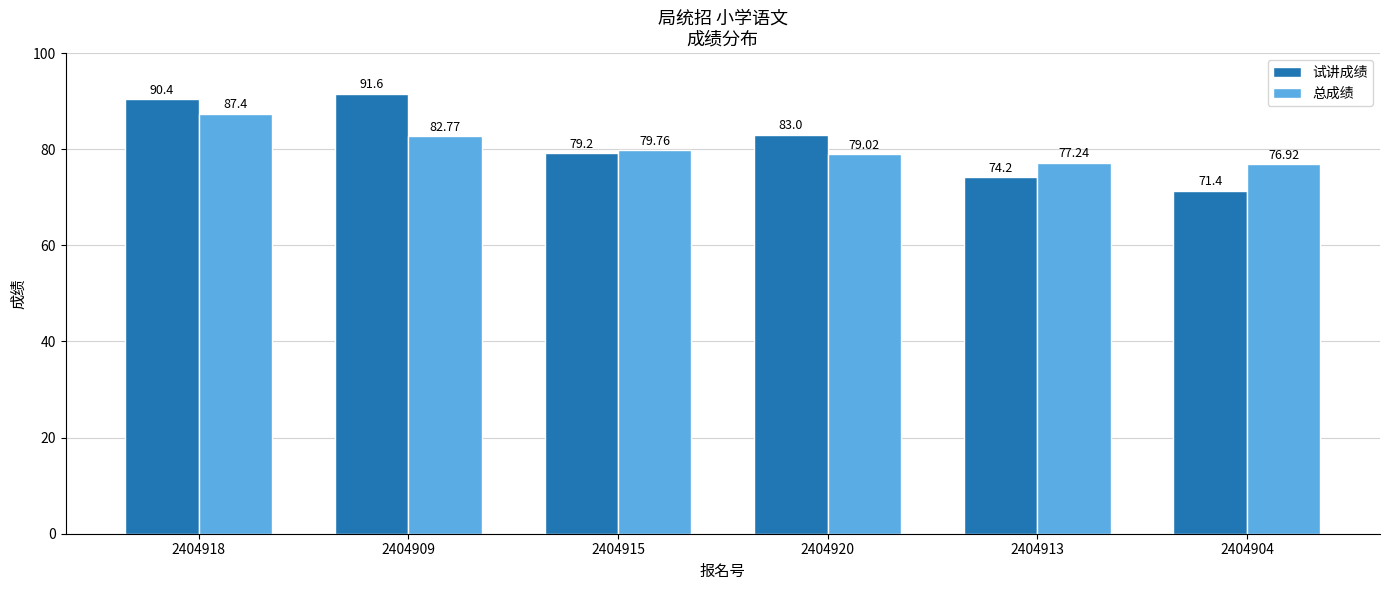

At which label does 试讲成绩 first exceed 83?

2404918